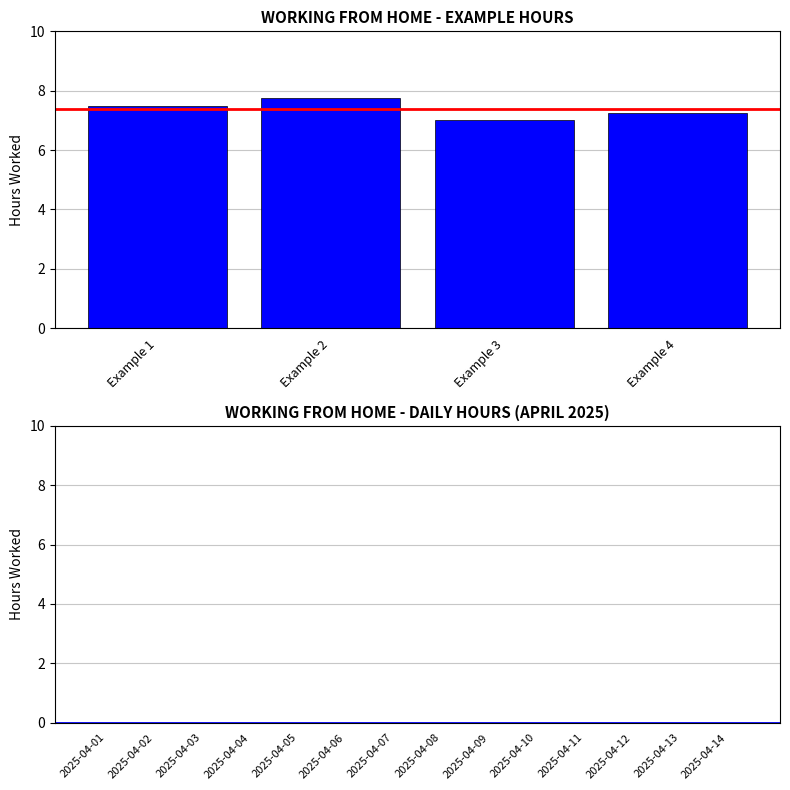

Is it true that the value at Example 1 is 7.5?

True